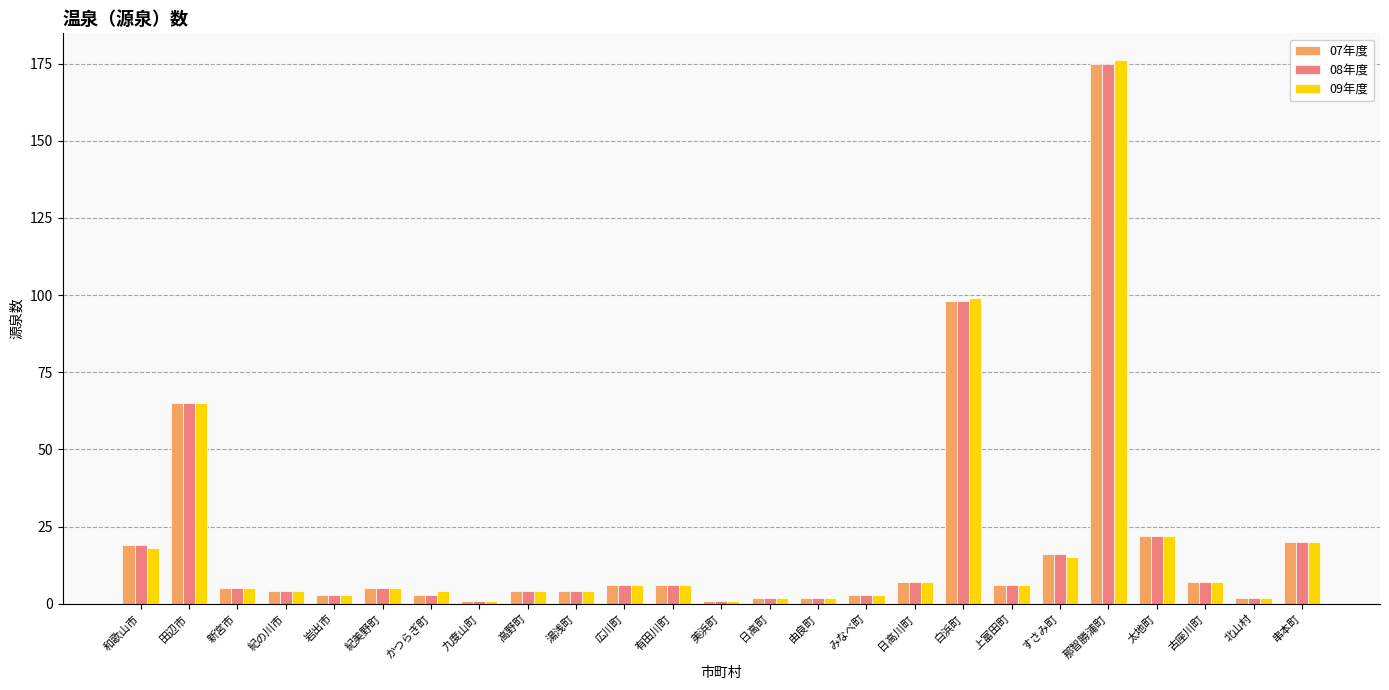

What is the difference between the 09年度 values at 白浜町 and 太地町?

77